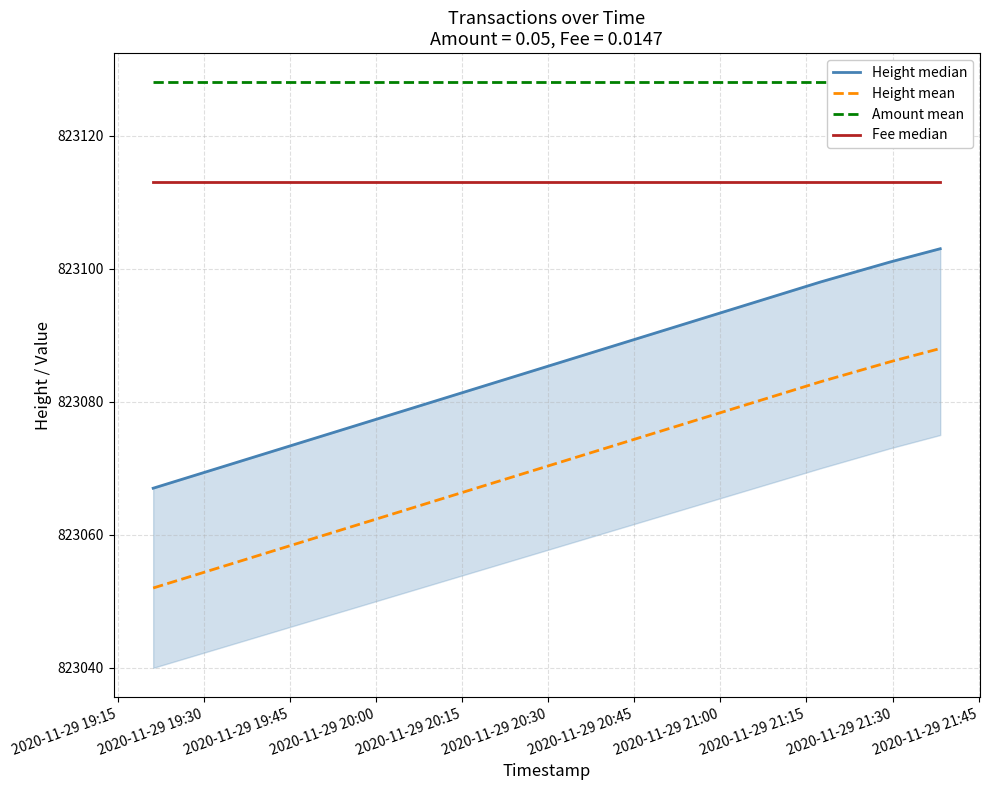

Reading left to right, transcribe all the data shown in this chart.

Height median: 823067	823098	823101	823103
Height mean: 823052	823083	823086	823088
Amount mean: 823128	823128	823128	823128
Fee median: 823113	823113	823113	823113